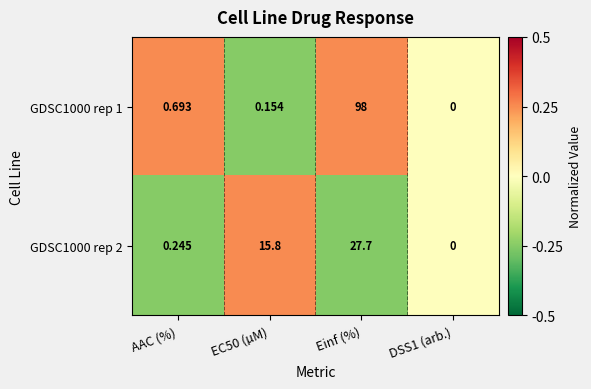

How many categories are shown in the chart?

4